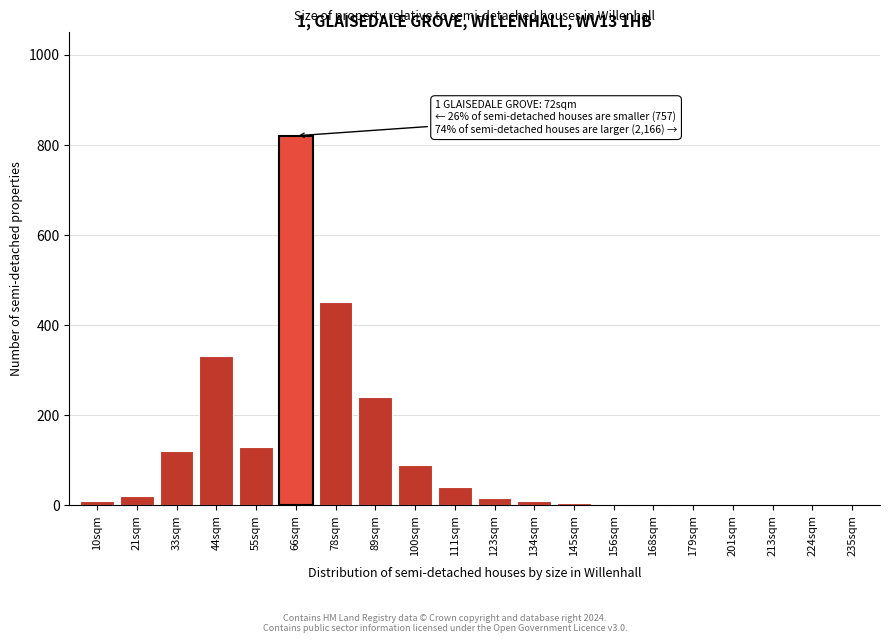

What is the maximum value shown in the chart?

820